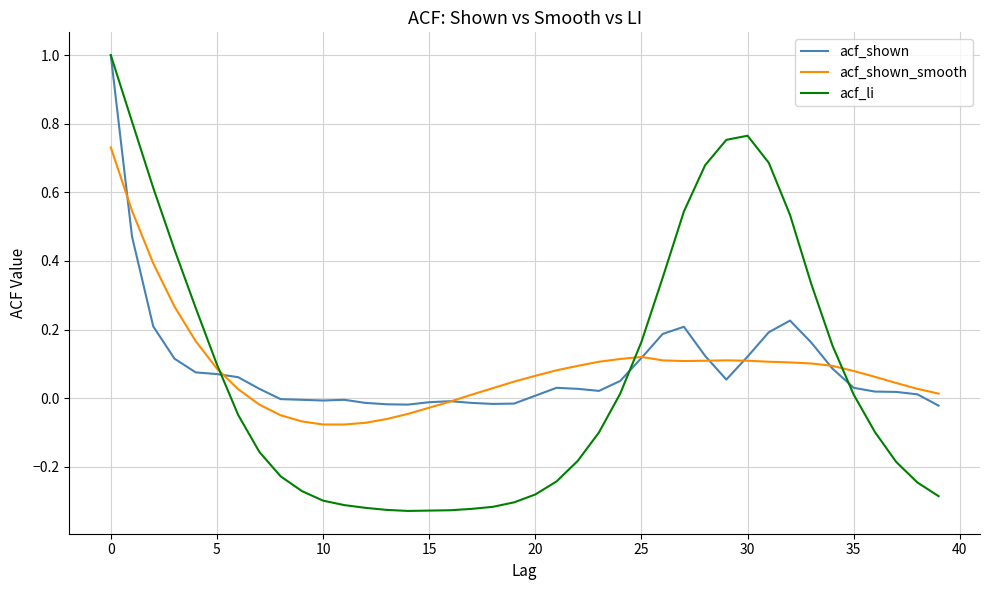

What is the greatest value displayed?

1.0